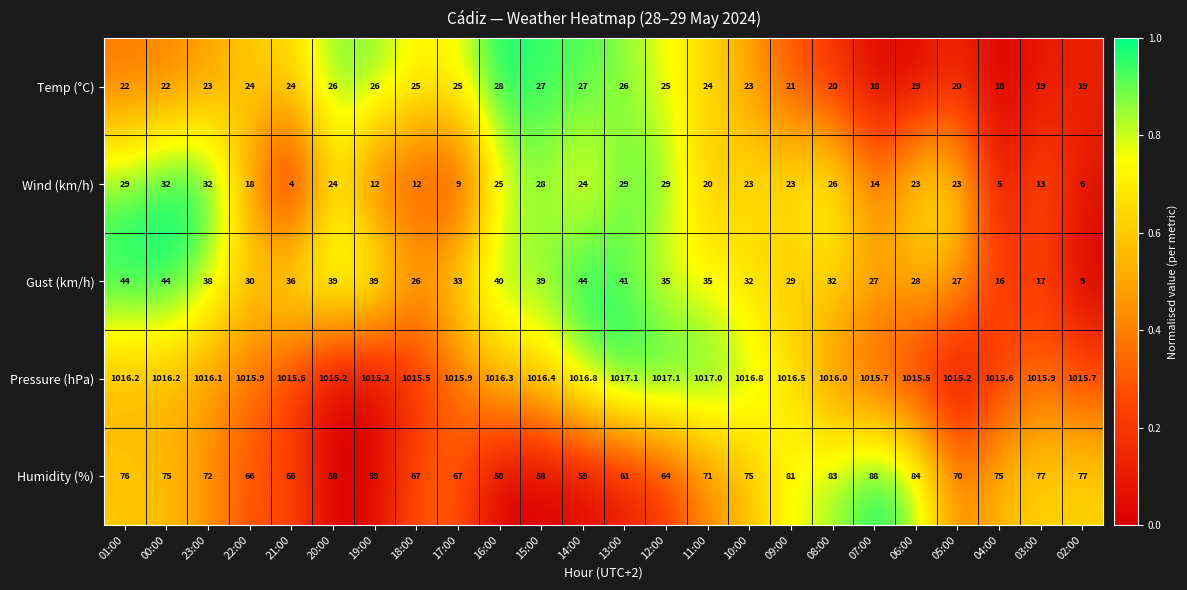

How many data points does each series have?

24